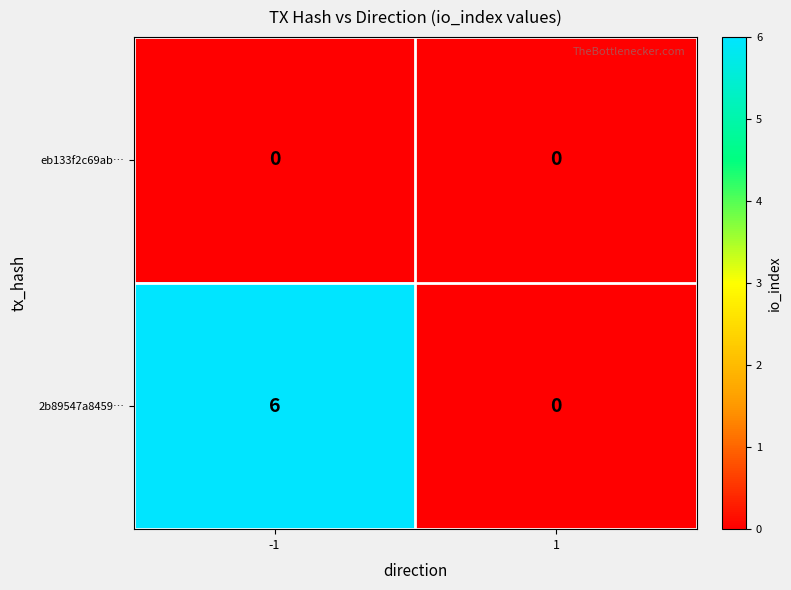

Which series has the largest total across all categories?

2b89547a8459…